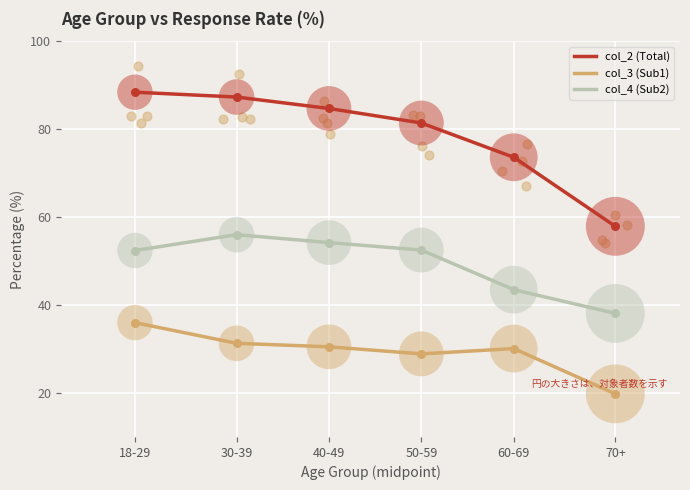

Which series reaches the maximum Y coordinate?

col_2 (Total)